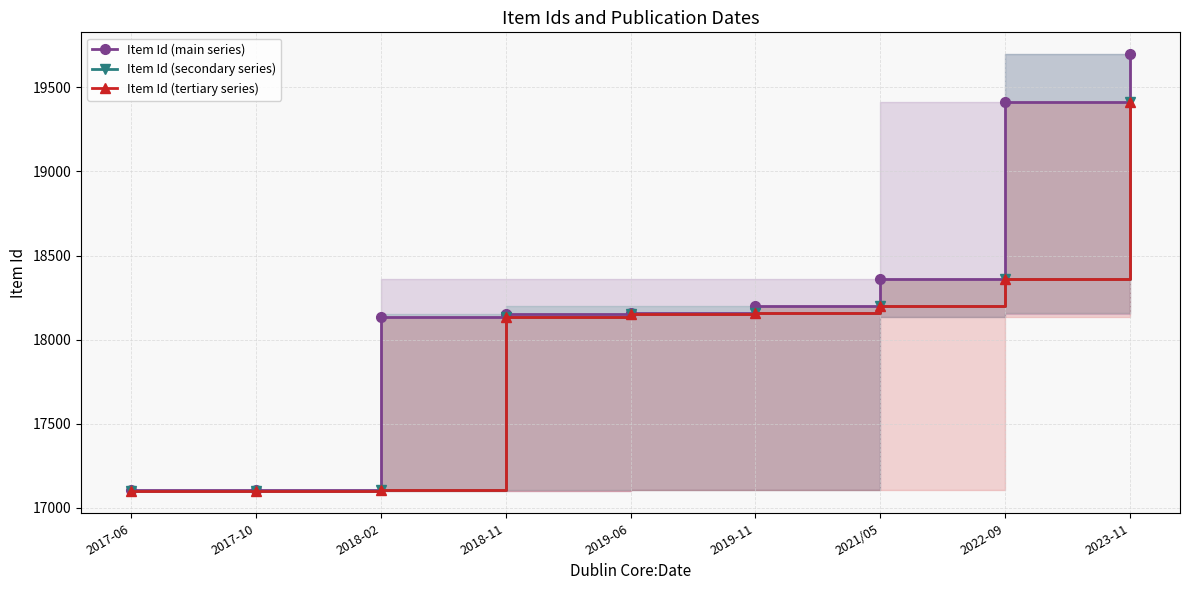

What is the label of the 9th point from the left?

2023-11